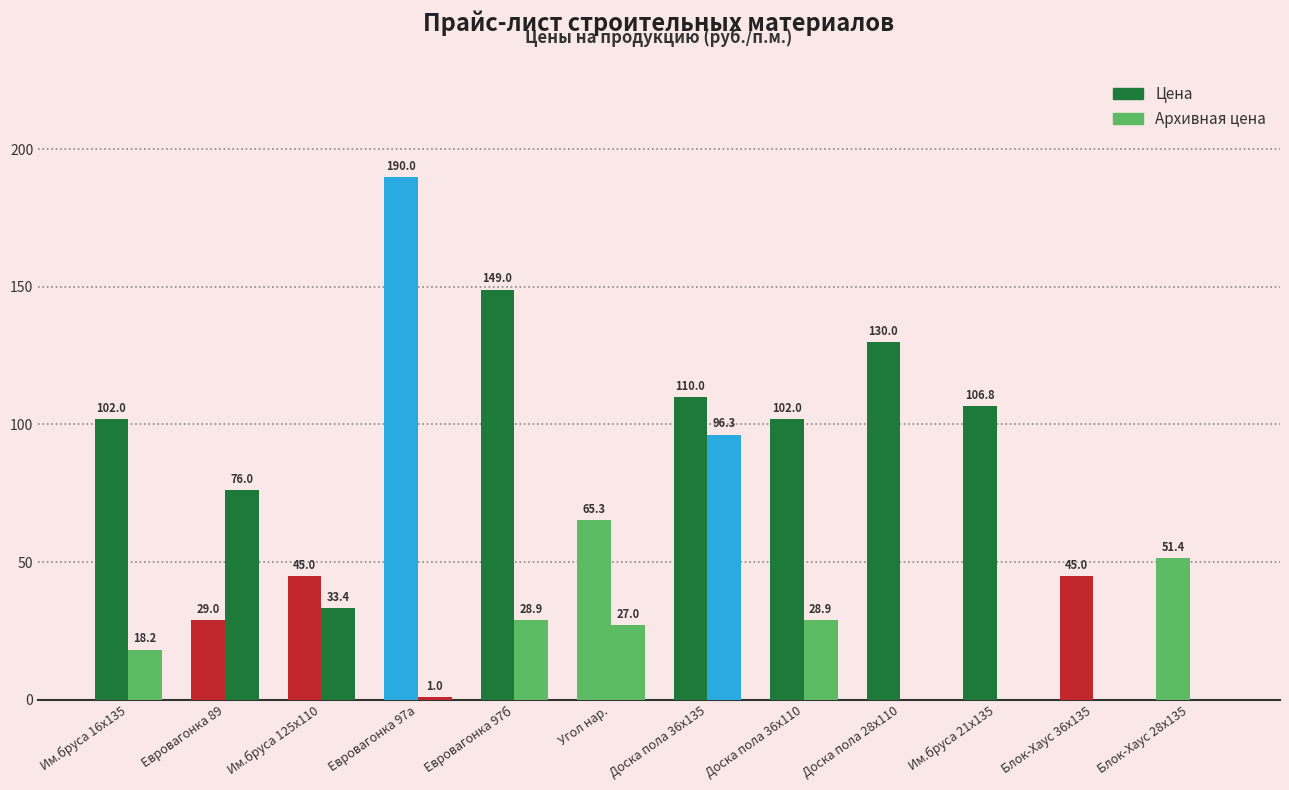

Where does the Цена series first go above 102?

Евровагонка 97а